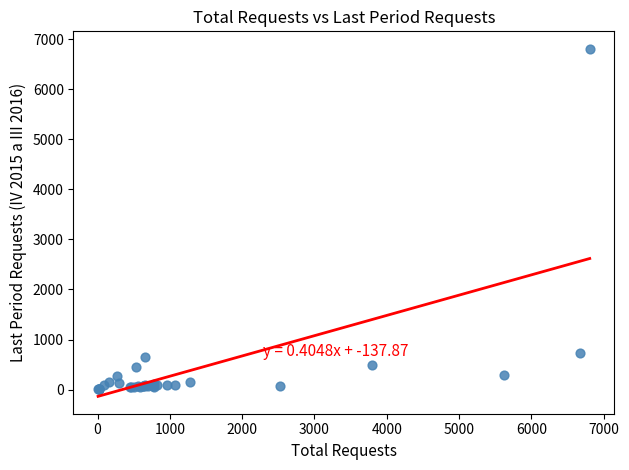

What Y value in the scatter plot is closest to 3407?

729